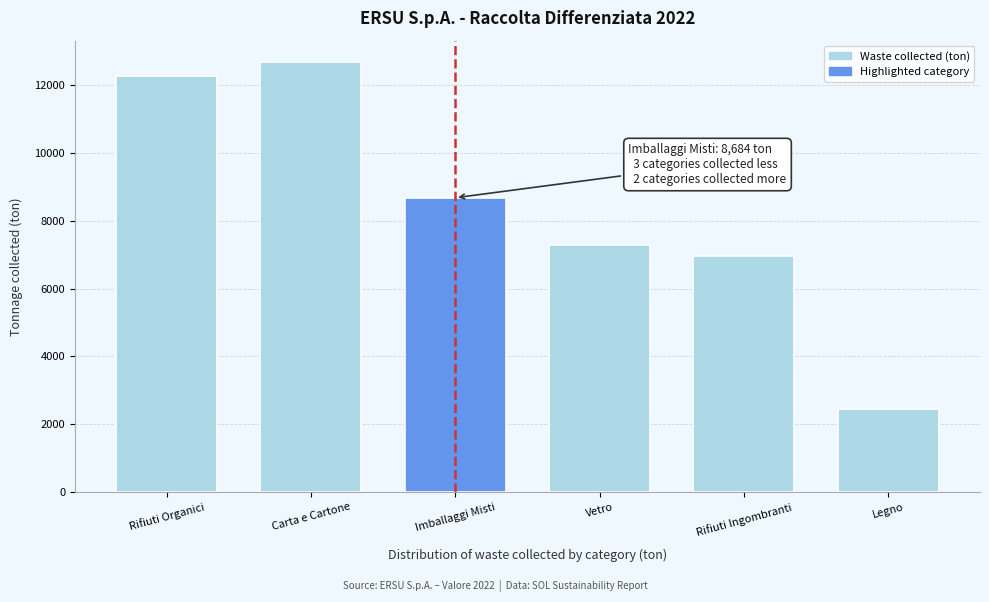

Reading right to left, transcribe all the data shown in this chart.

Legno=2436.3	Rifiuti Ingombranti=6964.1	Vetro=7290.4	Imballaggi Misti=8684.0	Carta e Cartone=12687.2	Rifiuti Organici=12289.3